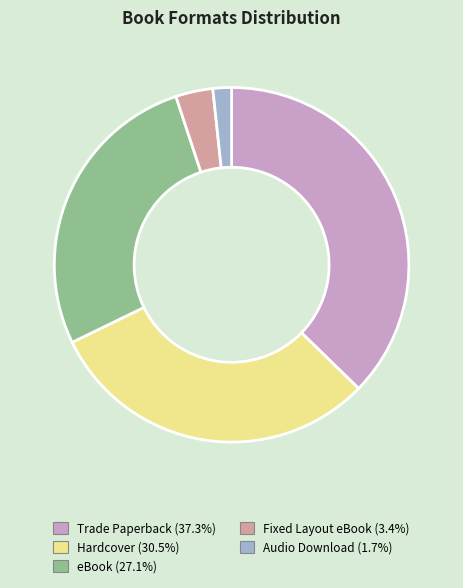

Do Audio Download and Hardcover together represent more than half of the pie?

No